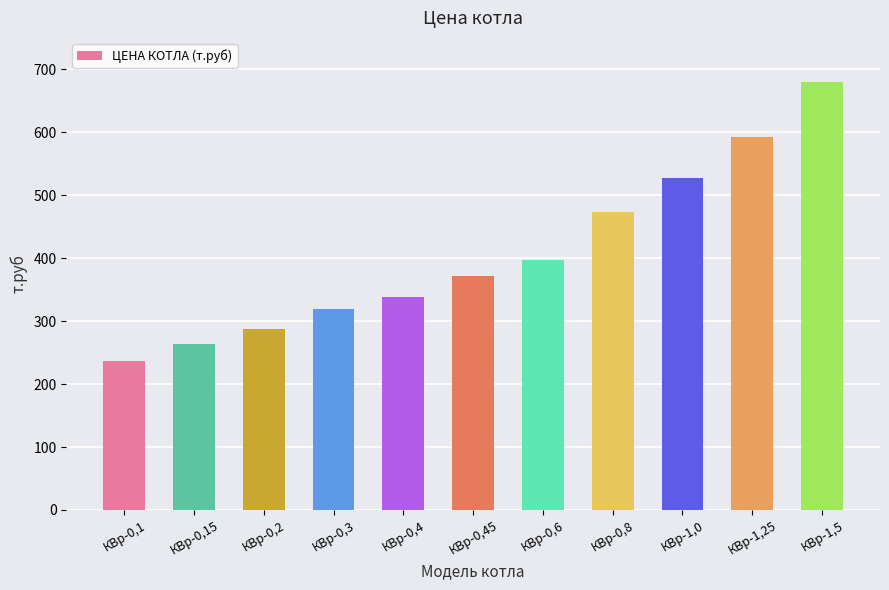

Approximately how many times larger is the value at КВр-0,1 compared to КВр-1,5?

0.3